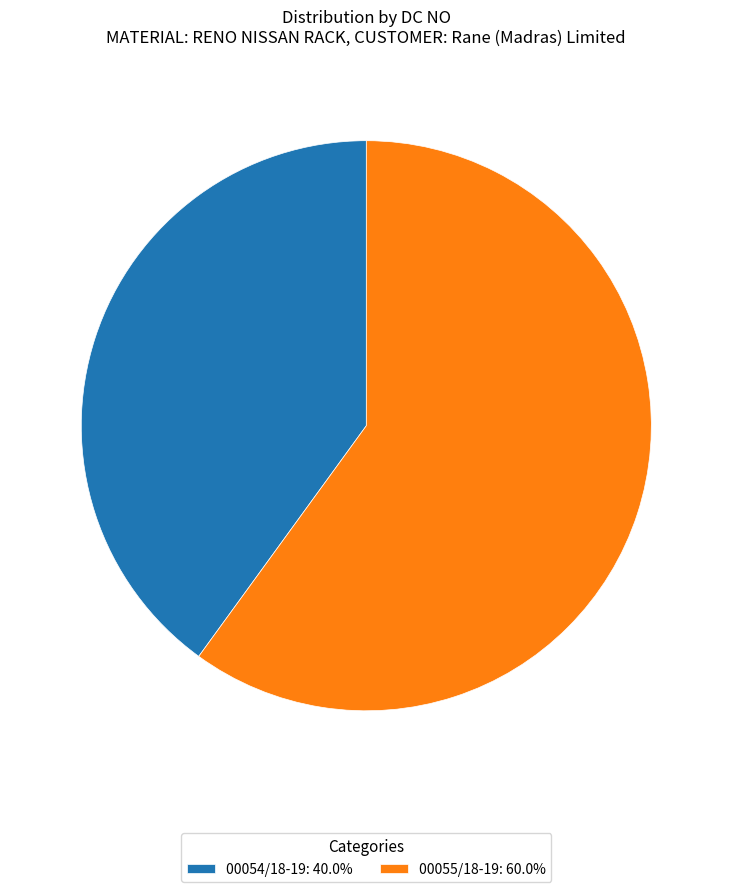

True or false: 00055/18-19 accounts for 60% of the total.

True